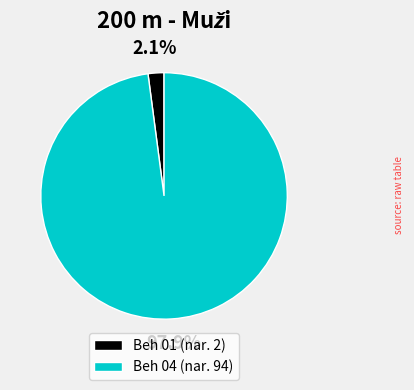

Which slice is the smallest?

Beh 01